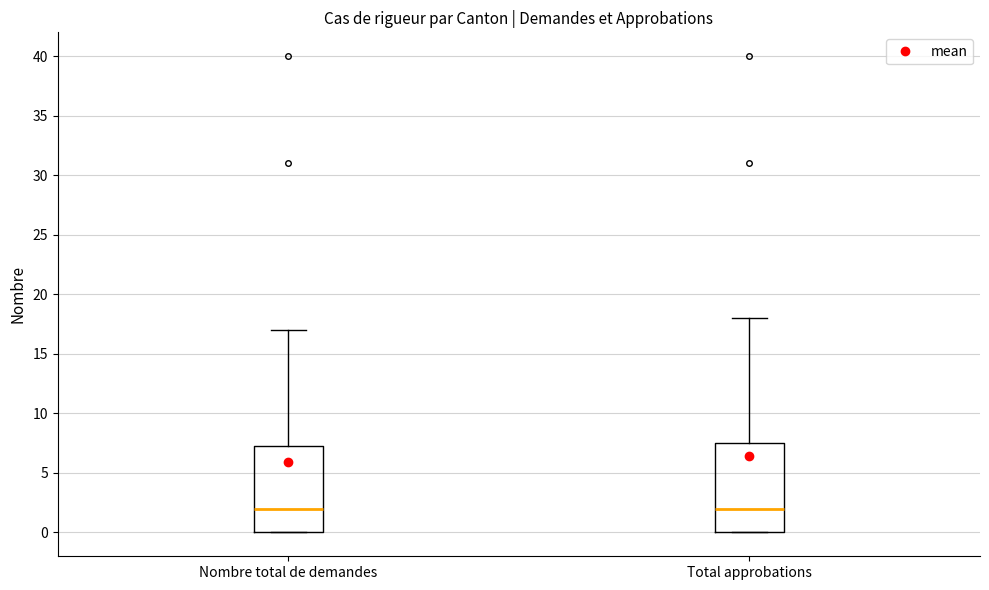

Reading left to right, transcribe this box plot: for each box, give where its median line is, the range the box spans, and where its two whiskers end, as read against the y-axis. The values are not printed on the chart, so give them approximately, as read against the axis.

Nombre total de demandes: median 2.0, box 0.0 to 7.5, whiskers 0.0 to 17.0
Total approbations: median 2.0, box 0.0 to 7.5, whiskers 0.0 to 18.0